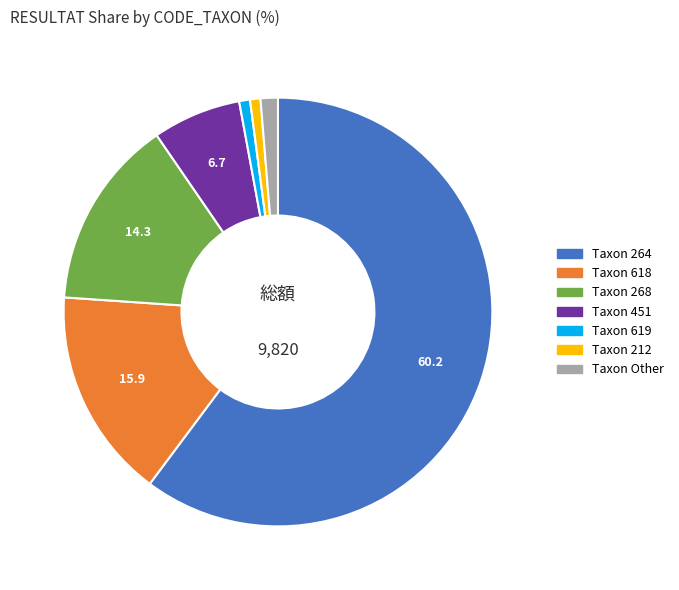

What is the ratio of the value at Taxon 212 to the value at Taxon Other?

0.6